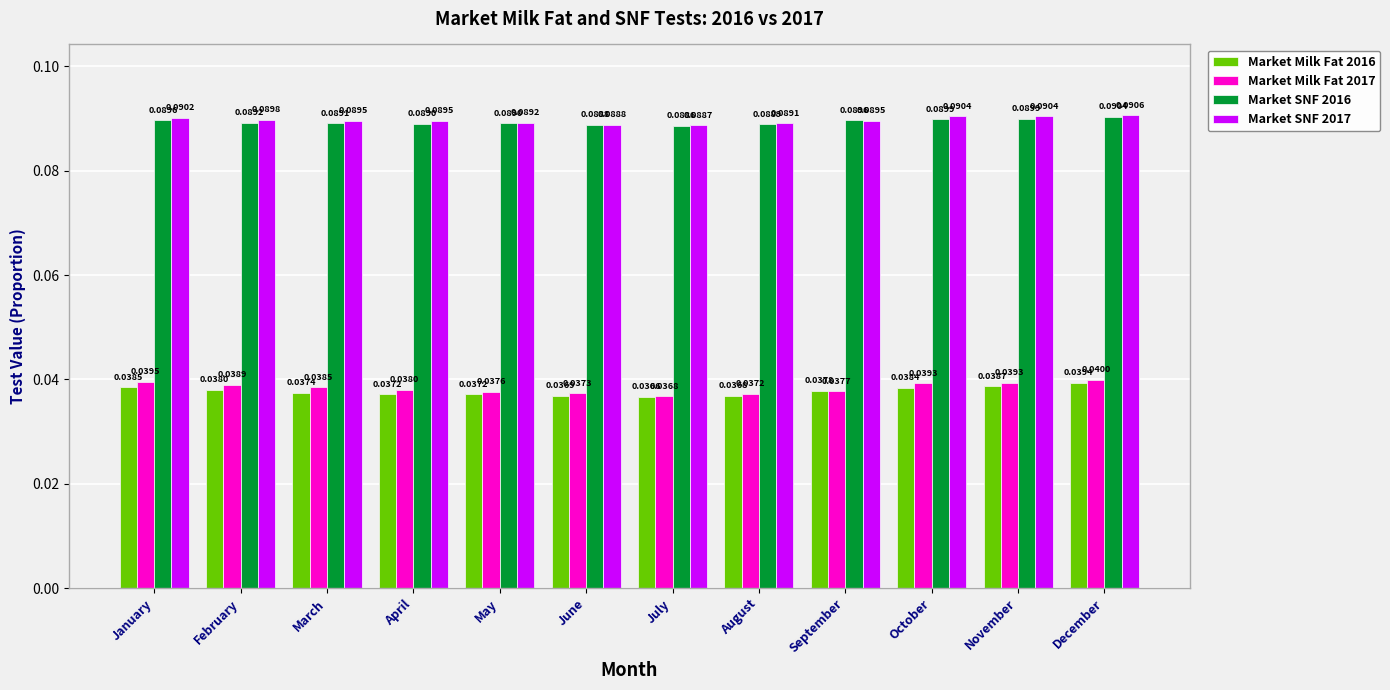

The Market SNF 2017 series shows 0.1 at September. True or false?

True